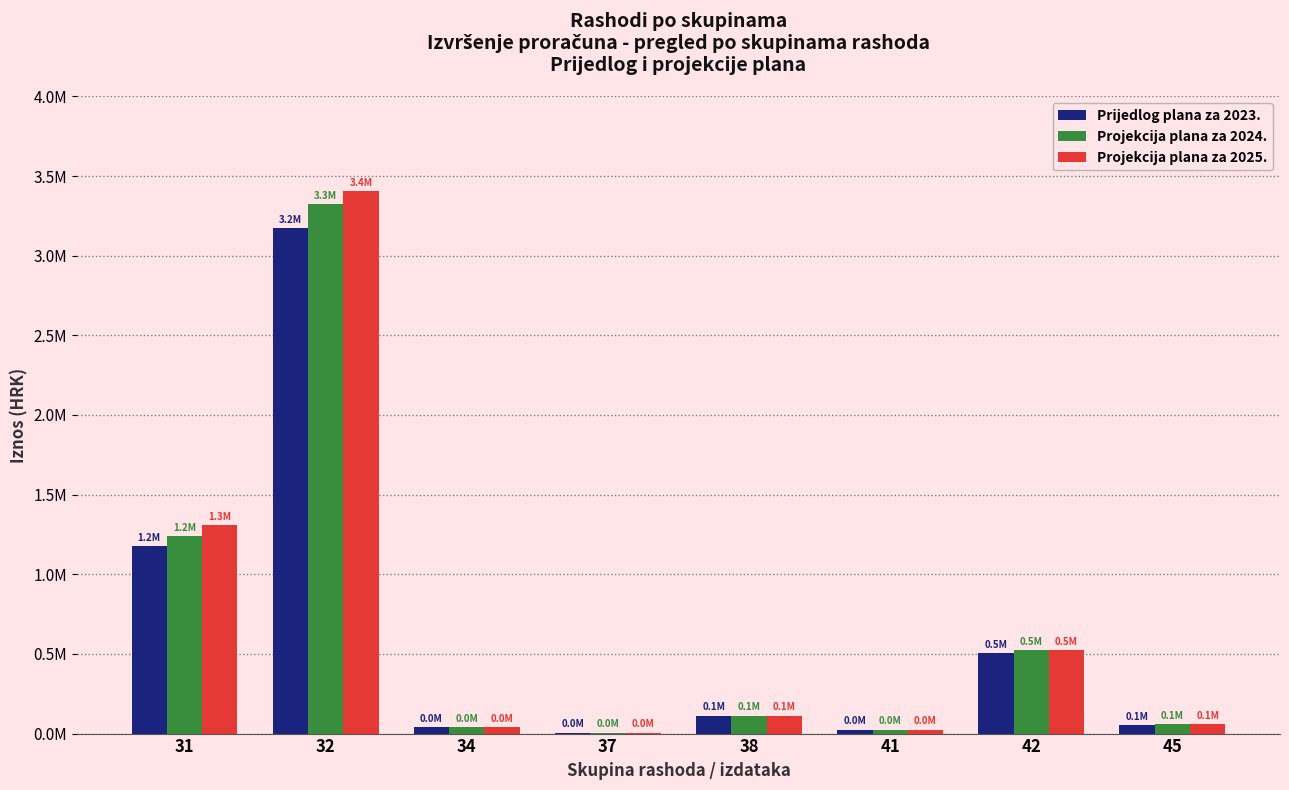

What is the difference between the Projekcija plana za 2025. values at 32 and 41?

3380052